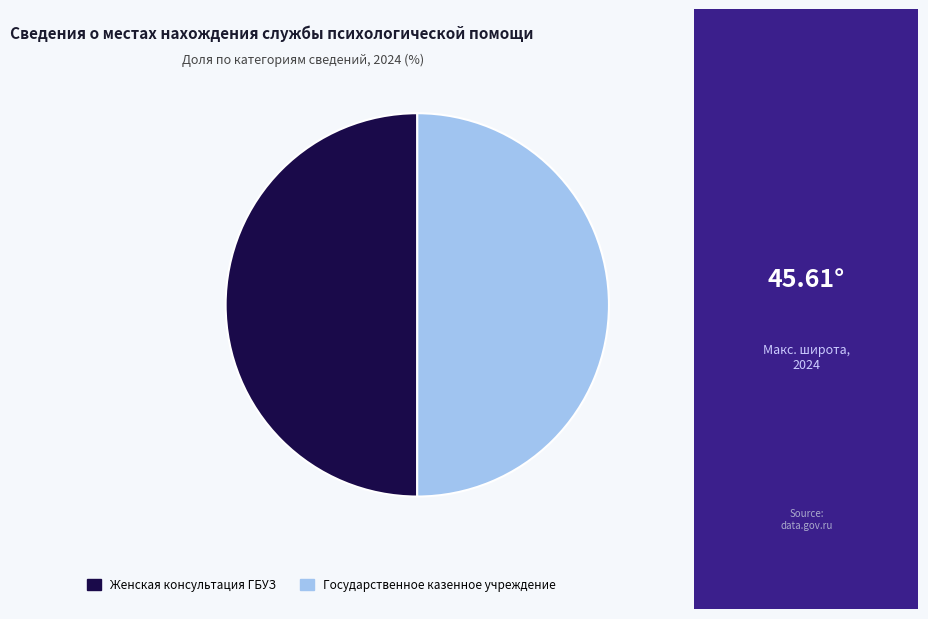

Do Государственное казенное учреждение and Женская консультация ГБУЗ together represent more than half of the pie?

Yes